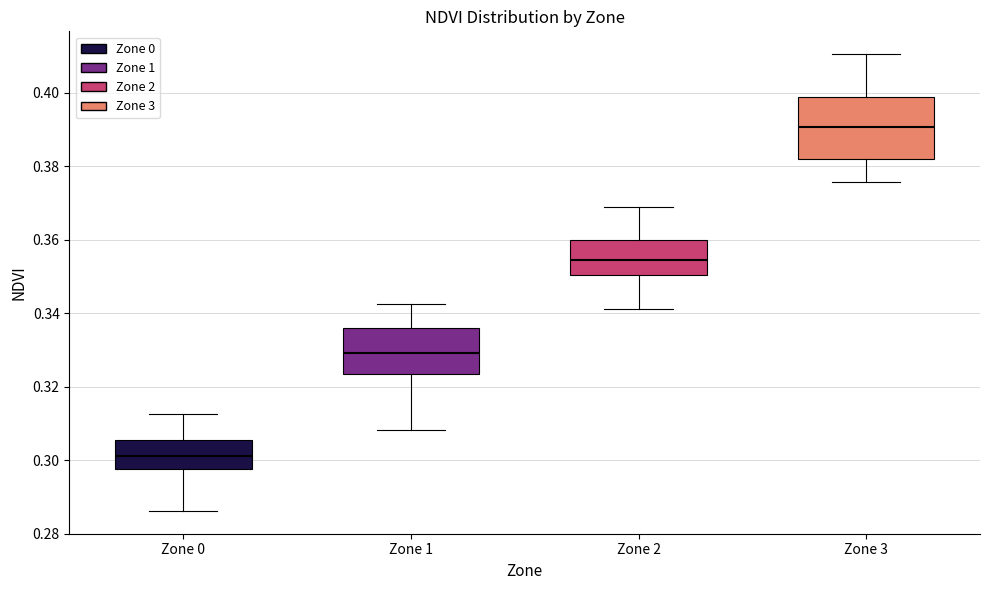

Reading left to right, read every box against the y-axis: the position of its median line, the range the box covers, and the ends of its whiskers. The values are not printed on the chart, so give them approximately, as read against the axis.

Zone 0: median 0.302, box 0.298 to 0.306, whiskers 0.286 to 0.312
Zone 1: median 0.330, box 0.324 to 0.336, whiskers 0.308 to 0.342
Zone 2: median 0.354, box 0.350 to 0.360, whiskers 0.342 to 0.368
Zone 3: median 0.390, box 0.382 to 0.398, whiskers 0.376 to 0.410